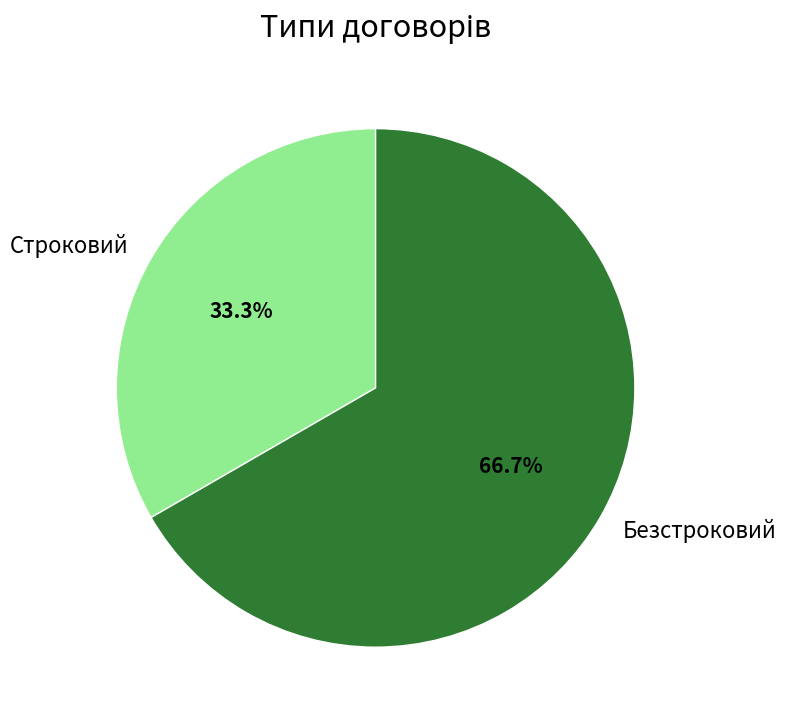

Count the number of slices in the pie.

2